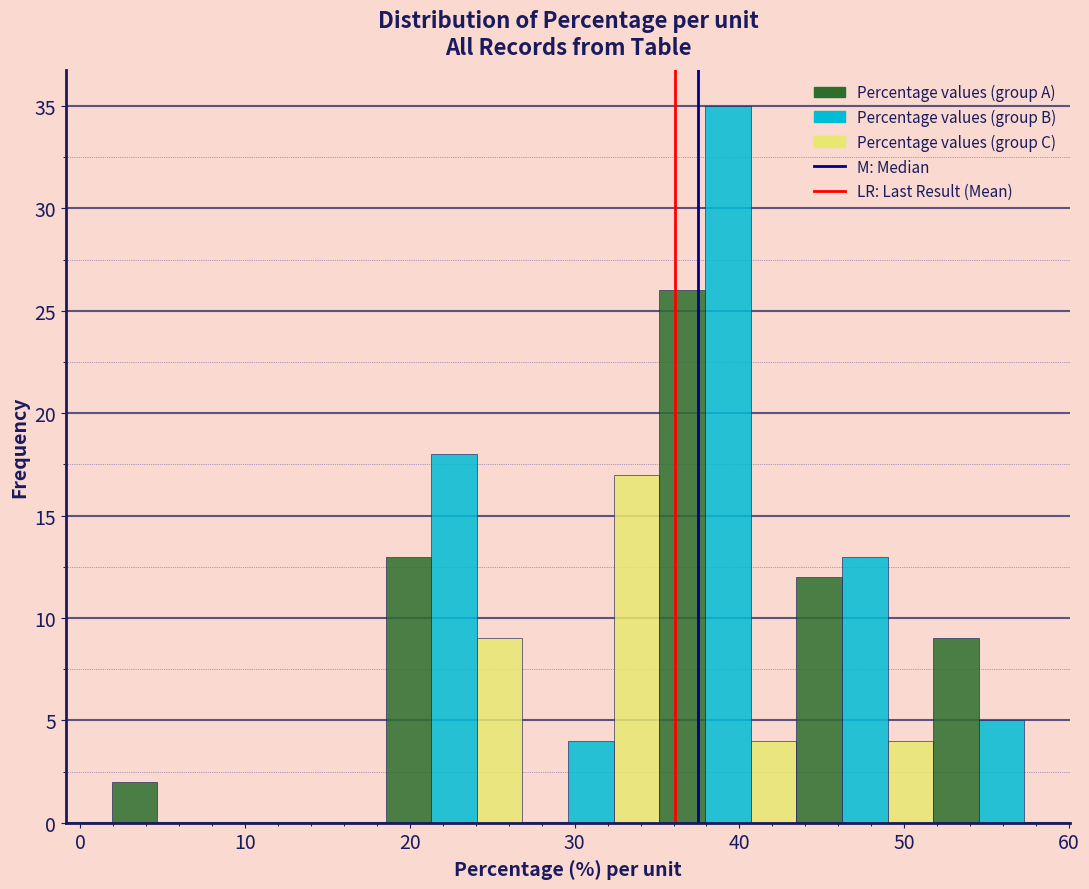

Around what value on the x-axis is the tallest bar? Give the approximate position of its centre, as read against the axis.

39